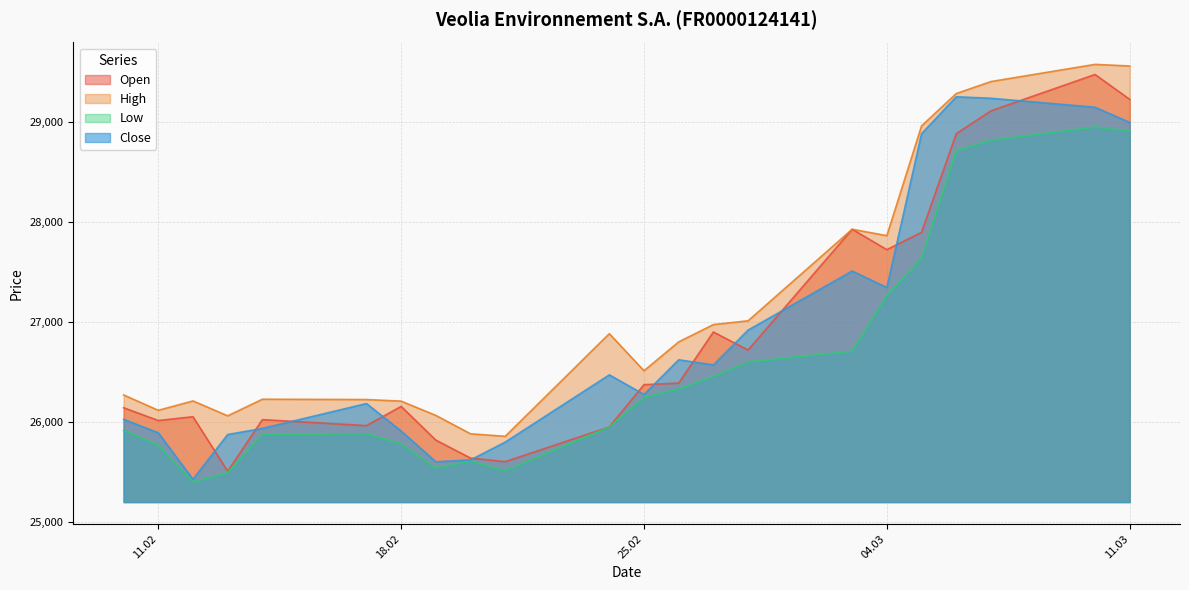

At which label does Open first exceed 26373?

26.02.2025